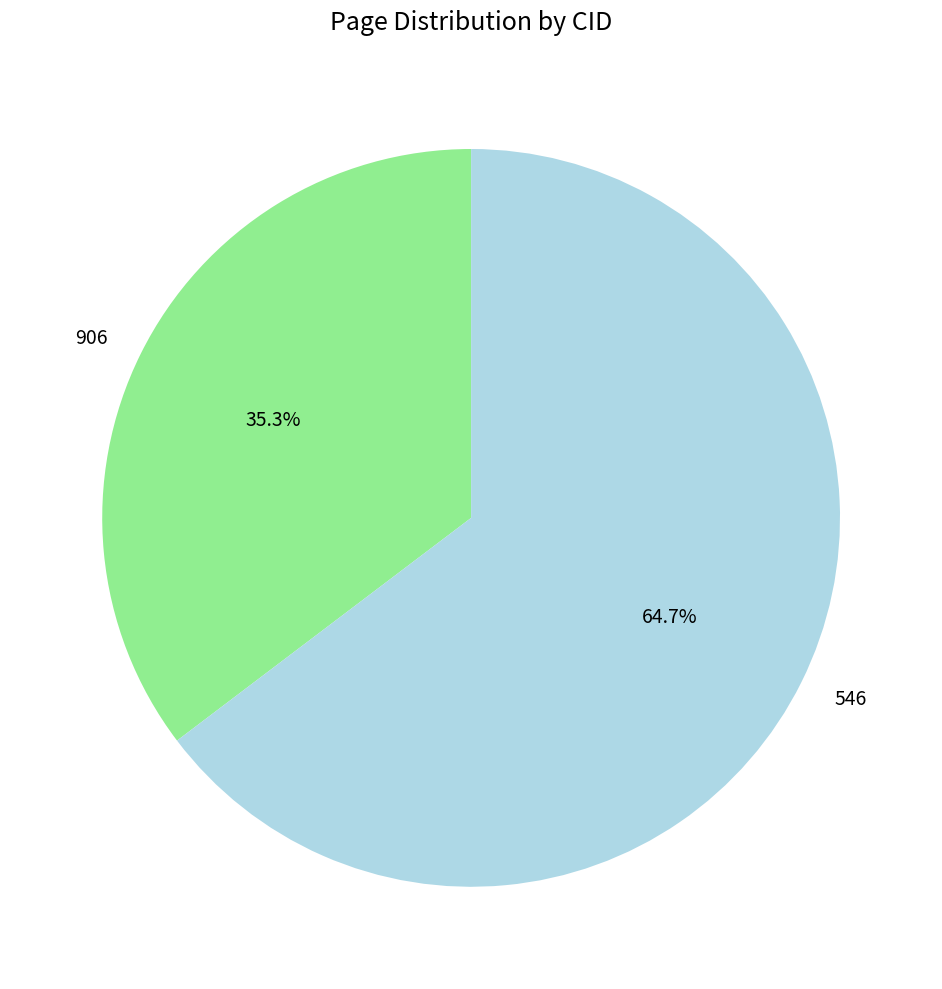

What percentage is the 906 slice, to the nearest percent?

35%